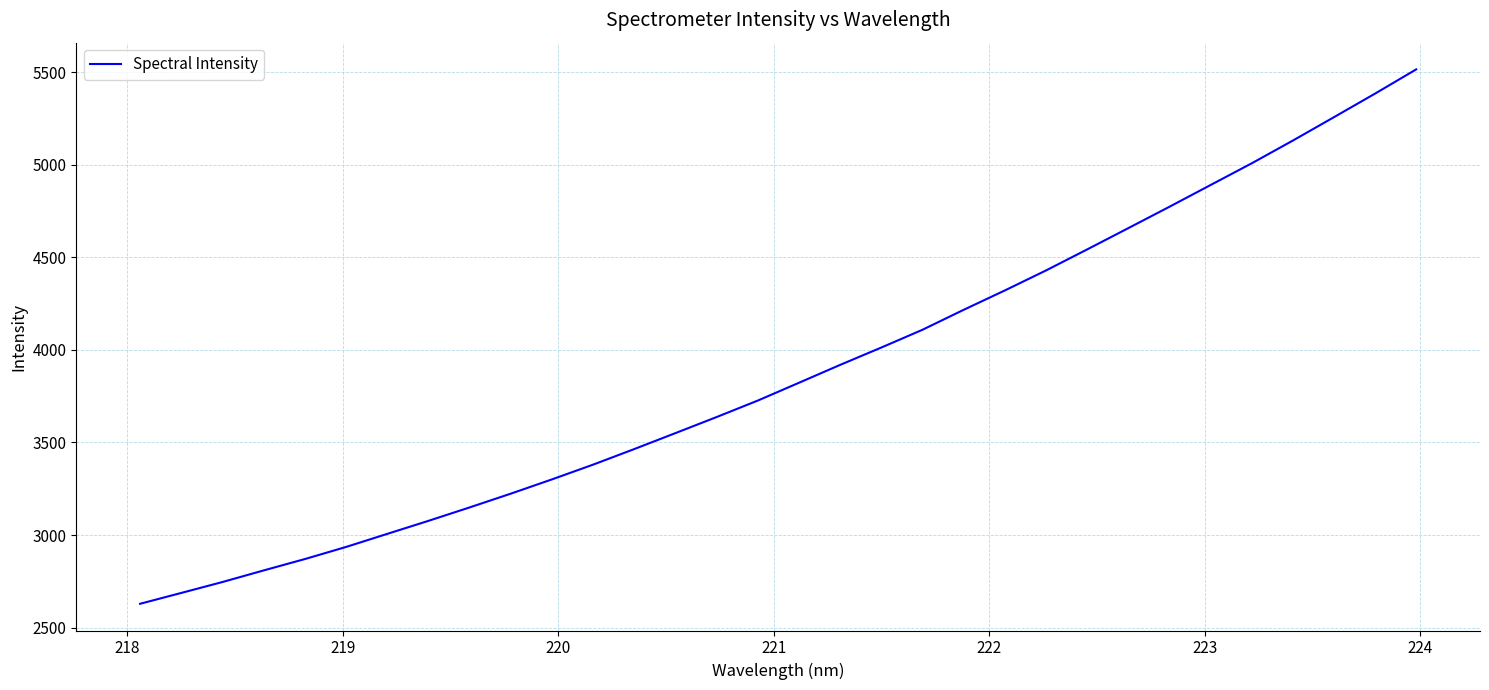

What is the difference between the maximum and minimum values?

2885.1